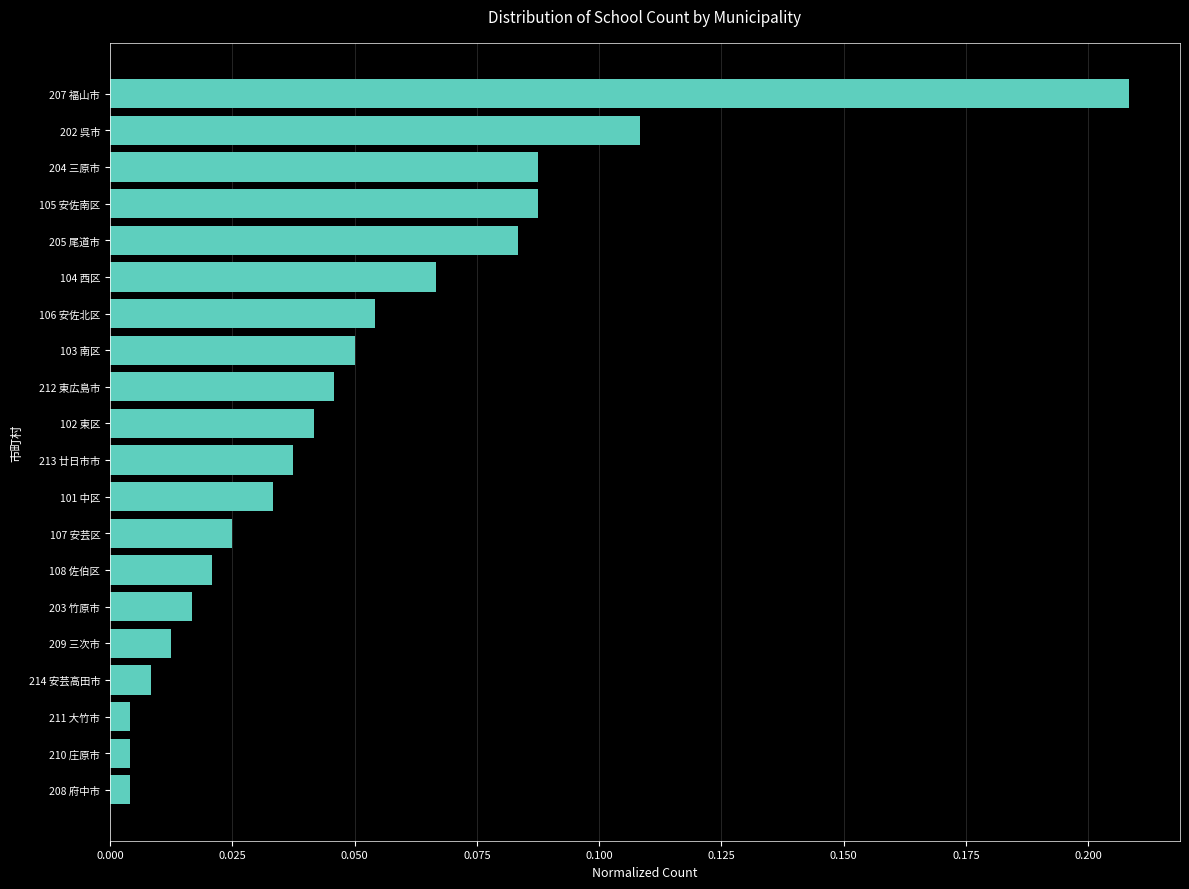

Does the chart contain stacked bars?

No